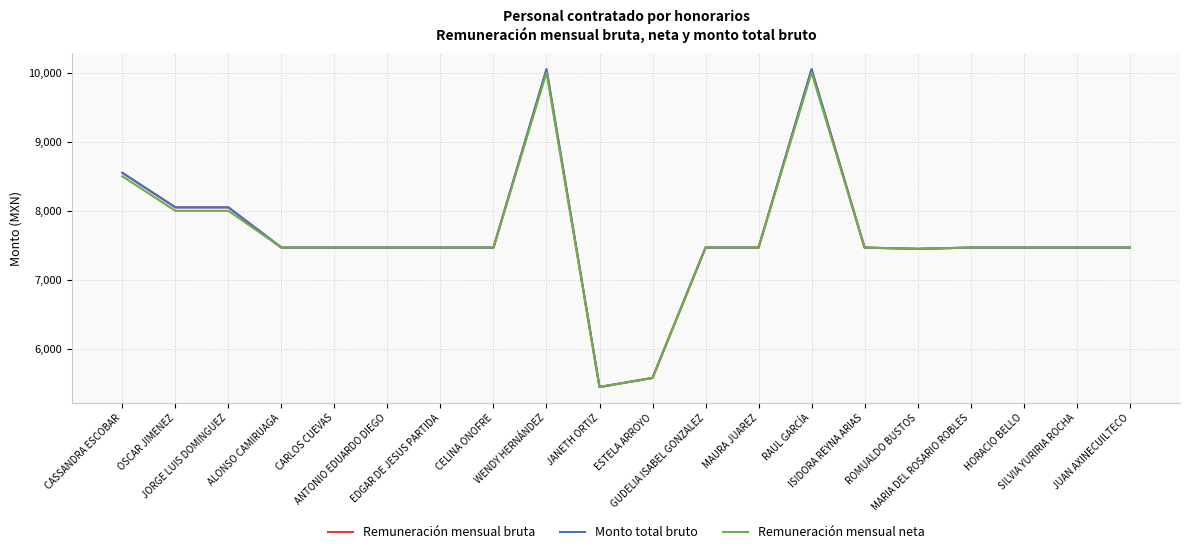

Reading left to right, list all the values displayed in this chart.

Remuneración mensual bruta: CASSANDRA ESCOBAR=8550	OSCAR JIMENEZ=8050	JORGE LUIS DOMINGUEZ=8050	ALONSO CAMIRUAGA=7468	CARLOS CUEVAS=7468	ANTONIO EDUARDO DIEGO=7468	EDGAR DE JESUS PARTIDA=7468	CELINA ONOFRE=7468	WENDY HERNÁNDEZ=10050	JANETH ORTIZ=5450	ESTELA ARROYO=5582	GUDELIA ISABEL GONZALEZ=7468	MAURA JUAREZ=7468	RAUL GARCÍA=10050	ISIDORA REYNA ARIAS=7468	ROMUALDO BUSTOS=7450	MARIA DEL ROSARIO ROBLES=7468	HORACIO BELLO=7468	SILVIA YURIRIA ROCHA=7468	JUAN AXINECUILTECO=7468
Monto total bruto: CASSANDRA ESCOBAR=8550	OSCAR JIMENEZ=8050	JORGE LUIS DOMINGUEZ=8050	ALONSO CAMIRUAGA=7468	CARLOS CUEVAS=7468	ANTONIO EDUARDO DIEGO=7468	EDGAR DE JESUS PARTIDA=7468	CELINA ONOFRE=7468	WENDY HERNÁNDEZ=10050	JANETH ORTIZ=5450	ESTELA ARROYO=5582	GUDELIA ISABEL GONZALEZ=7468	MAURA JUAREZ=7468	RAUL GARCÍA=10050	ISIDORA REYNA ARIAS=7468	ROMUALDO BUSTOS=7450	MARIA DEL ROSARIO ROBLES=7468	HORACIO BELLO=7468	SILVIA YURIRIA ROCHA=7468	JUAN AXINECUILTECO=7468
Remuneración mensual neta: CASSANDRA ESCOBAR=8500	OSCAR JIMENEZ=8000	JORGE LUIS DOMINGUEZ=8000	ALONSO CAMIRUAGA=7468	CARLOS CUEVAS=7468	ANTONIO EDUARDO DIEGO=7468	EDGAR DE JESUS PARTIDA=7468	CELINA ONOFRE=7468	WENDY HERNÁNDEZ=10000	JANETH ORTIZ=5450	ESTELA ARROYO=5580	GUDELIA ISABEL GONZALEZ=7468	MAURA JUAREZ=7468	RAUL GARCÍA=10000	ISIDORA REYNA ARIAS=7468	ROMUALDO BUSTOS=7450	MARIA DEL ROSARIO ROBLES=7468	HORACIO BELLO=7468	SILVIA YURIRIA ROCHA=7468	JUAN AXINECUILTECO=7468